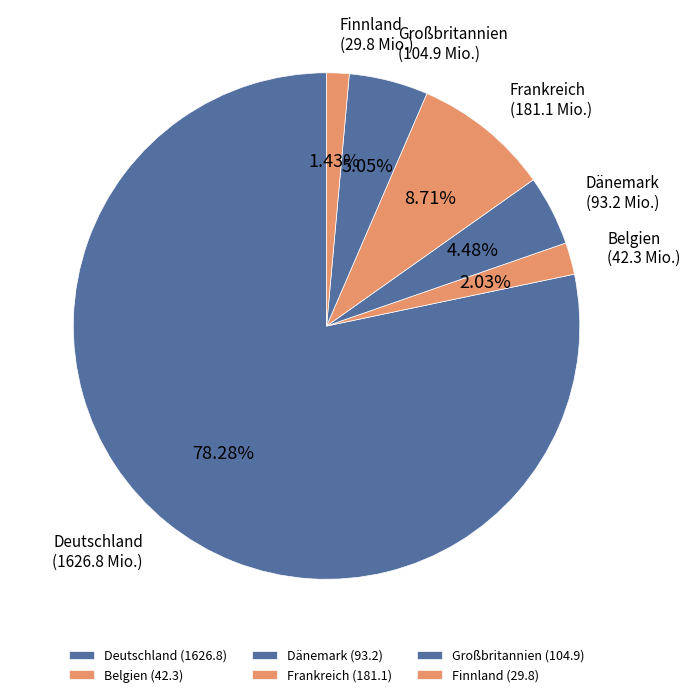

Does Deutschland account for over 50% of the chart?

Yes